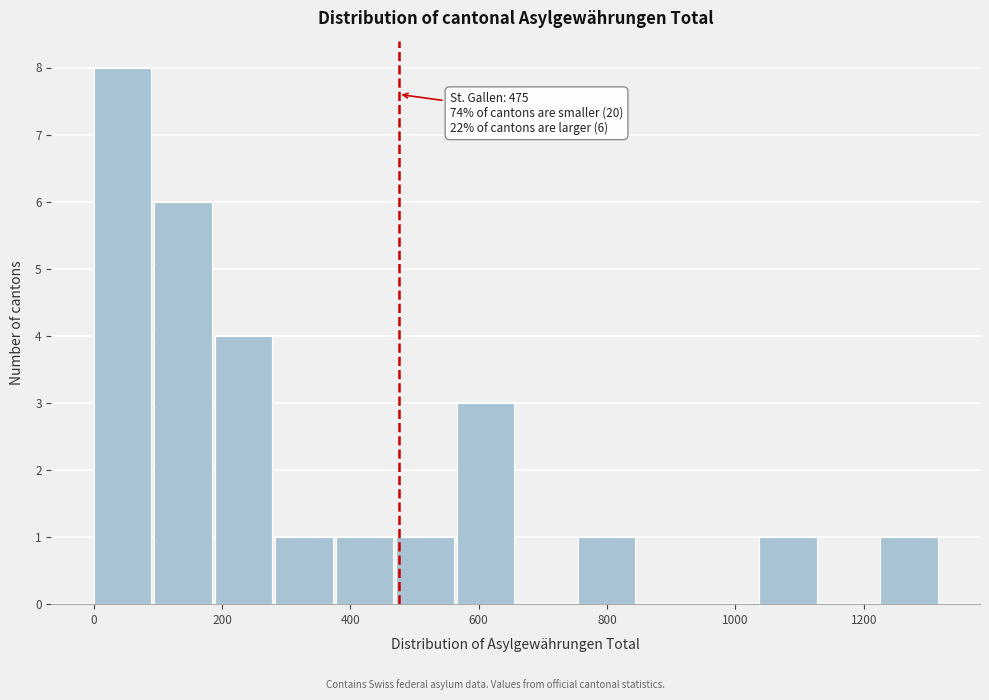

Over which range of the x-axis is the bar tallest?

0 to 100